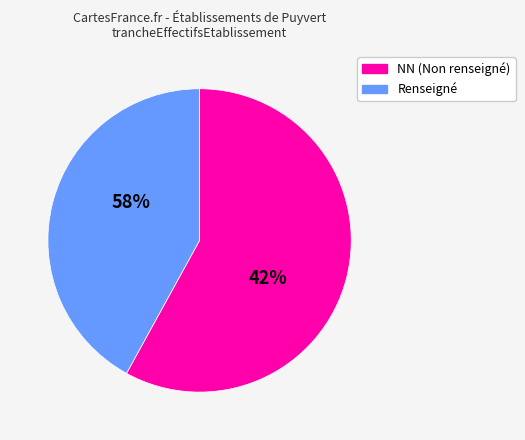

Which category has the biggest portion of the pie?

NN